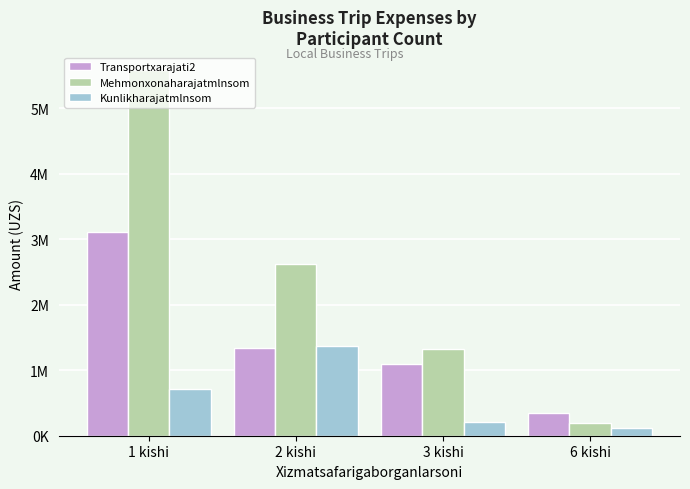

What value does the Transportxarajati2 series have at 3 kishi, to the nearest 10?

1094160